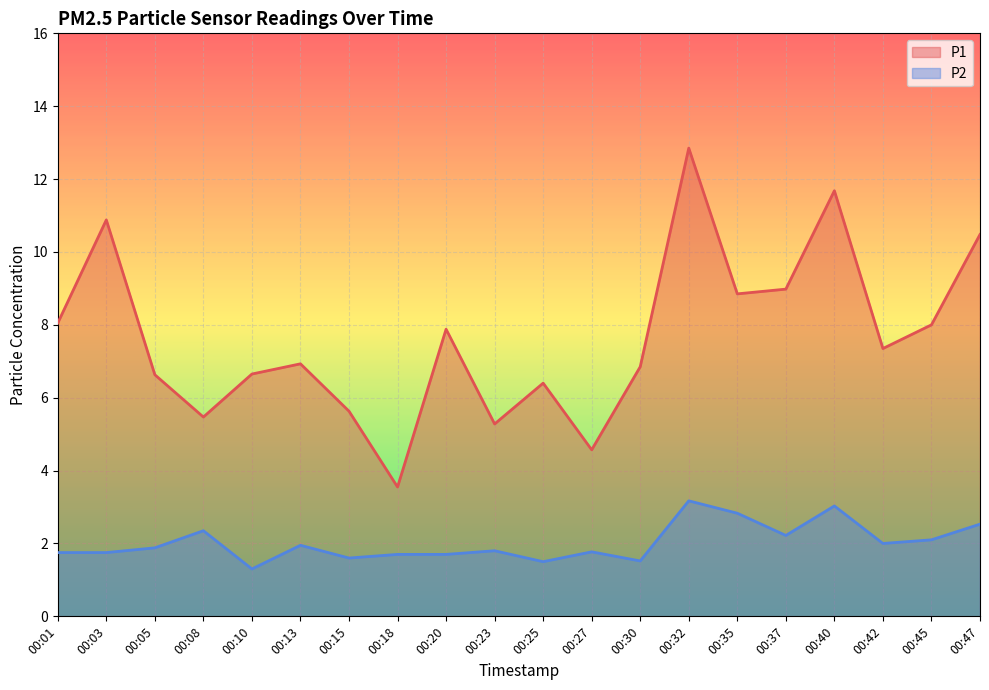

Which series has the widest spread of values?

P1